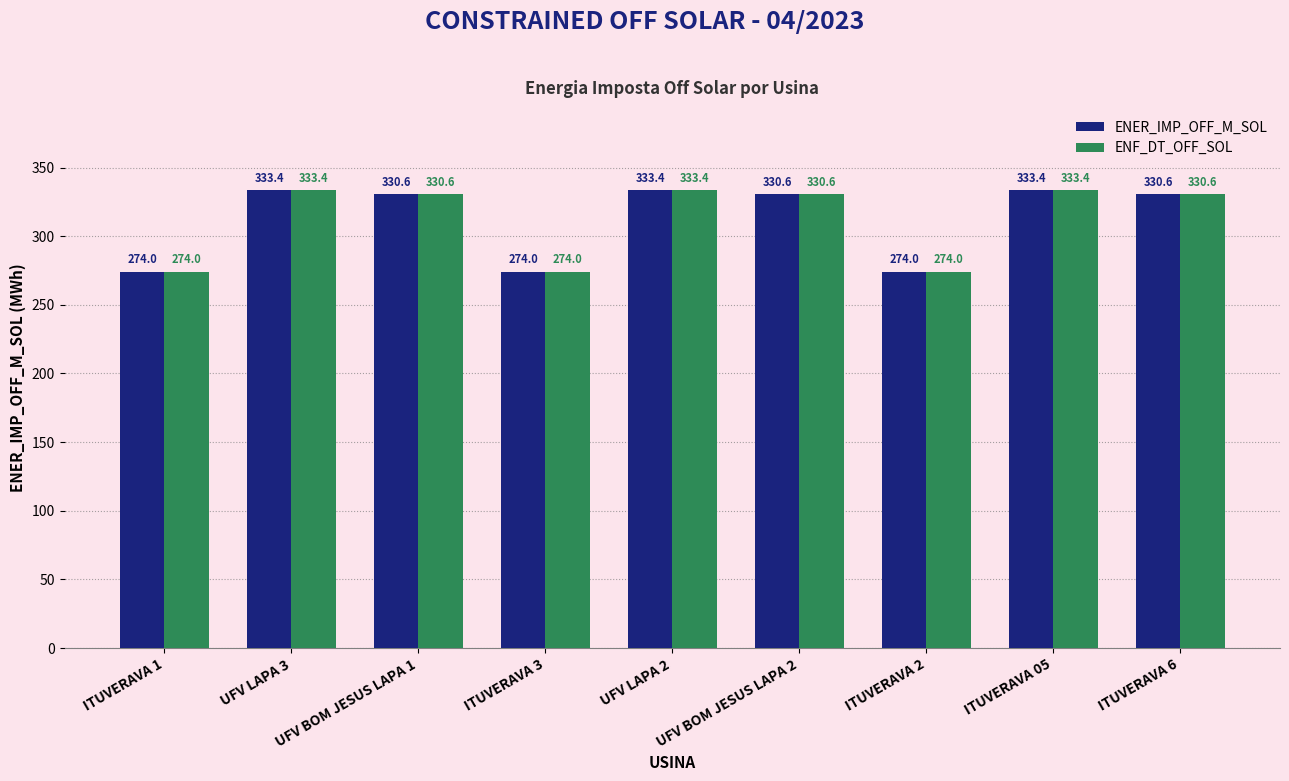

Reading left to right, transcribe all the data shown in this chart.

ENER_IMP_OFF_M_SOL: ITUVERAVA 1=274.0	UFV LAPA 3=333.4	UFV BOM JESUS LAPA 1=330.6	ITUVERAVA 3=274.0	UFV LAPA 2=333.4	UFV BOM JESUS LAPA 2=330.6	ITUVERAVA 2=274.0	ITUVERAVA 05=333.4	ITUVERAVA 6=330.6
ENF_DT_OFF_SOL: ITUVERAVA 1=274.0	UFV LAPA 3=333.4	UFV BOM JESUS LAPA 1=330.6	ITUVERAVA 3=274.0	UFV LAPA 2=333.4	UFV BOM JESUS LAPA 2=330.6	ITUVERAVA 2=274.0	ITUVERAVA 05=333.4	ITUVERAVA 6=330.6